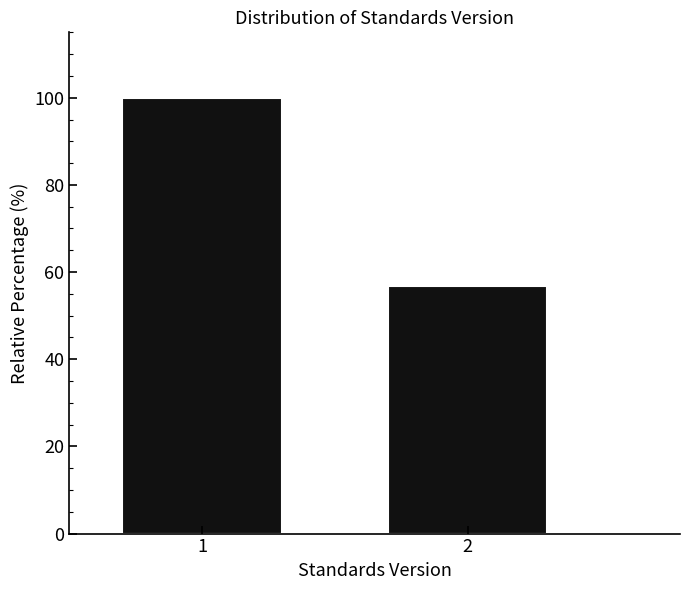

Reading left to right, transcribe all the data shown in this chart.

1=100.0	2=56.9